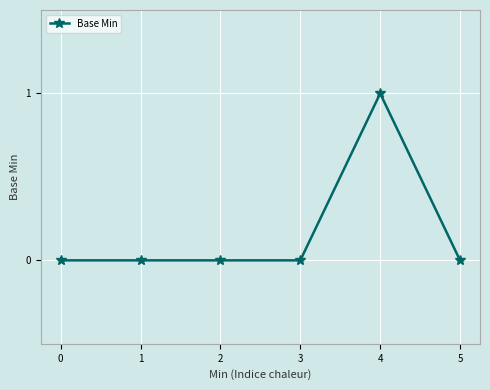

The value at 3 is 0. True or false?

True